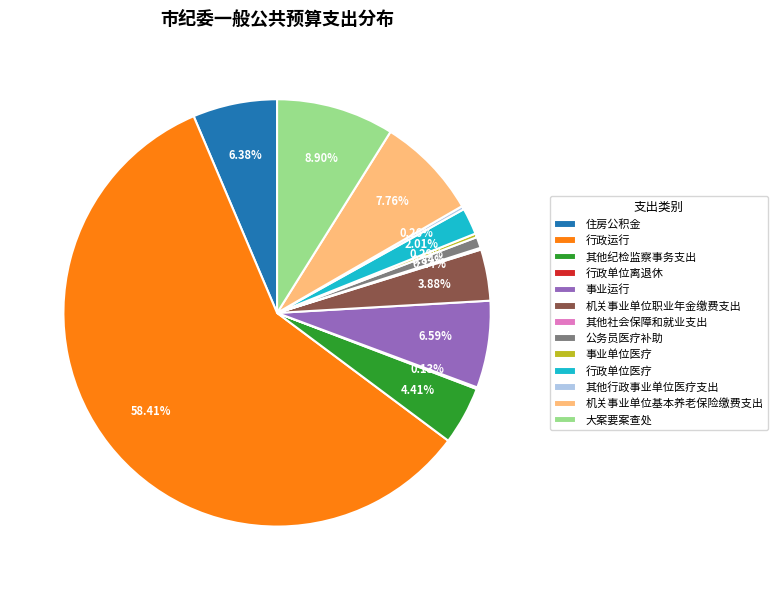

Which slice is the largest?

行政运行